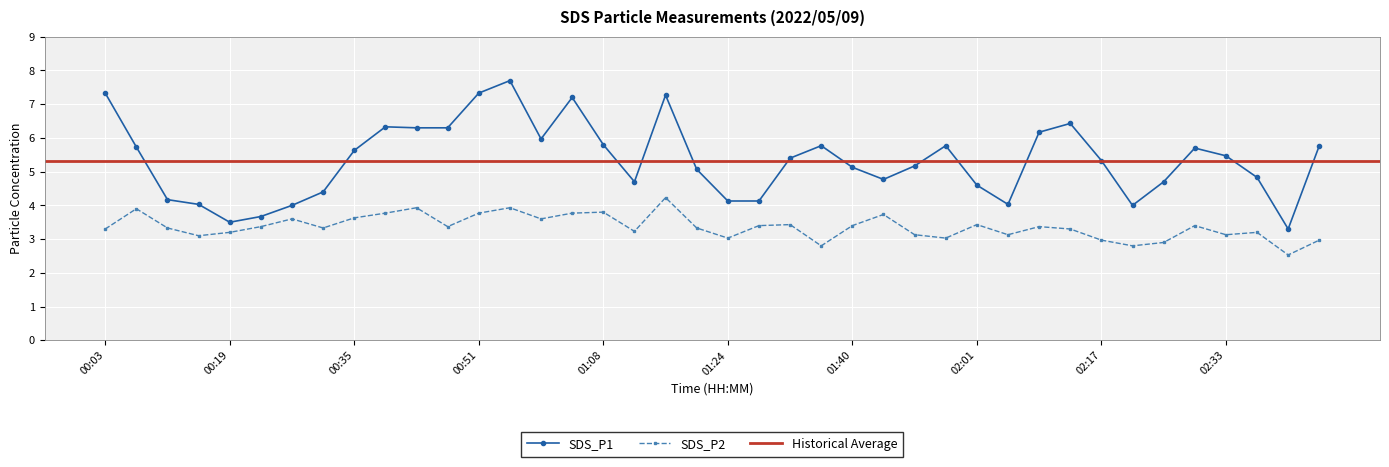

In SDS_P1, how many points are lower than both neighbors (excluding endpoints)?

7